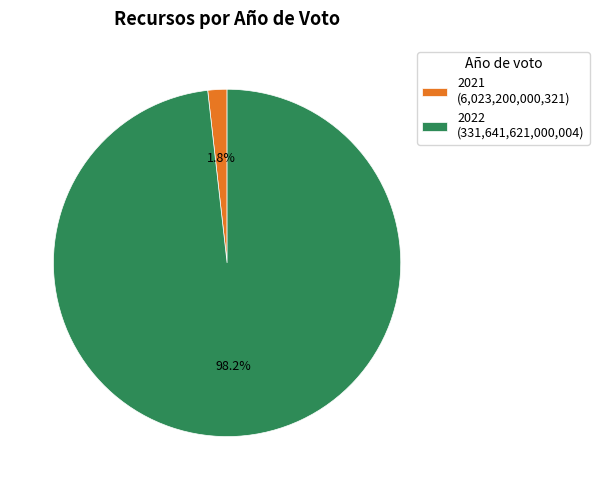

To the nearest percent, what portion does 2022 represent?

98%